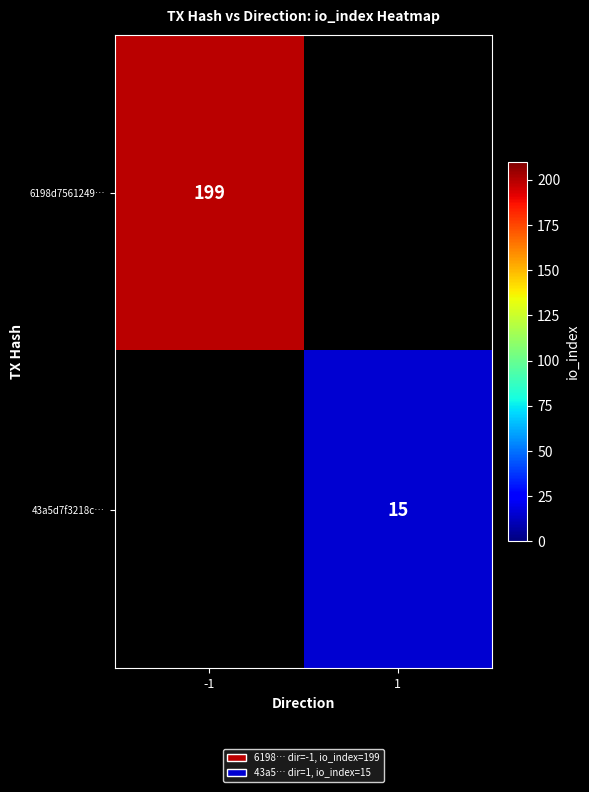

True or false: 43a5d7f3218c… has a value of 5 at 1.

False